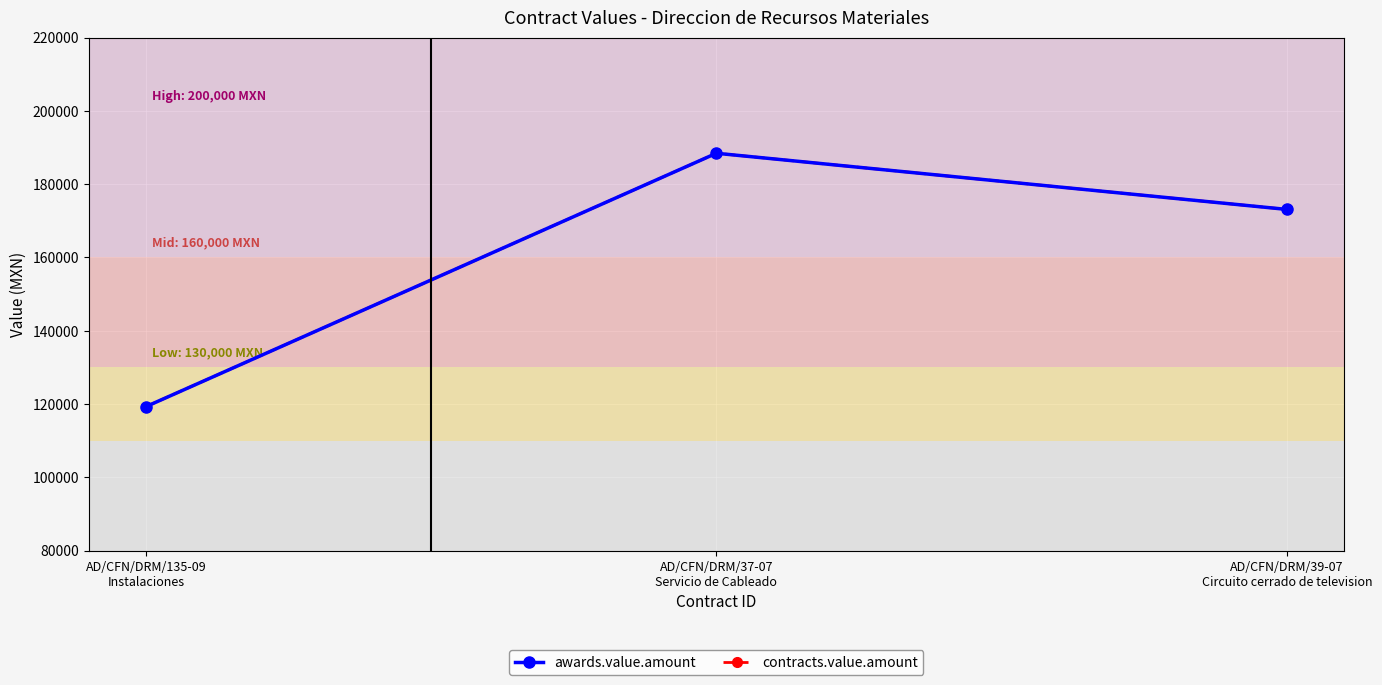

At which category is the sum across all series the highest?

AD/CFN/DRM/37-07
Servicio de Cableado